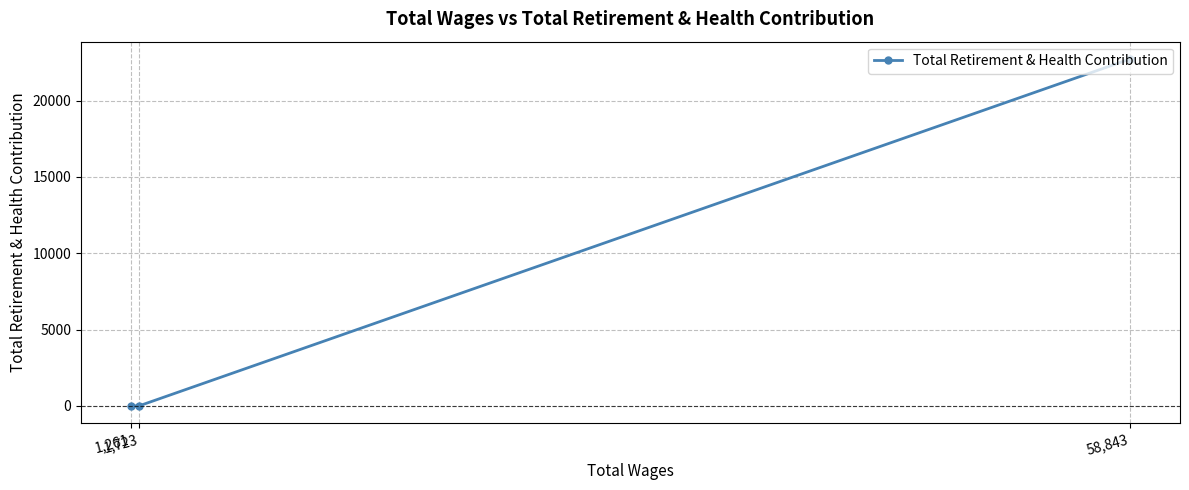

Which has a higher value, 58,843 or 1,723?

58,843